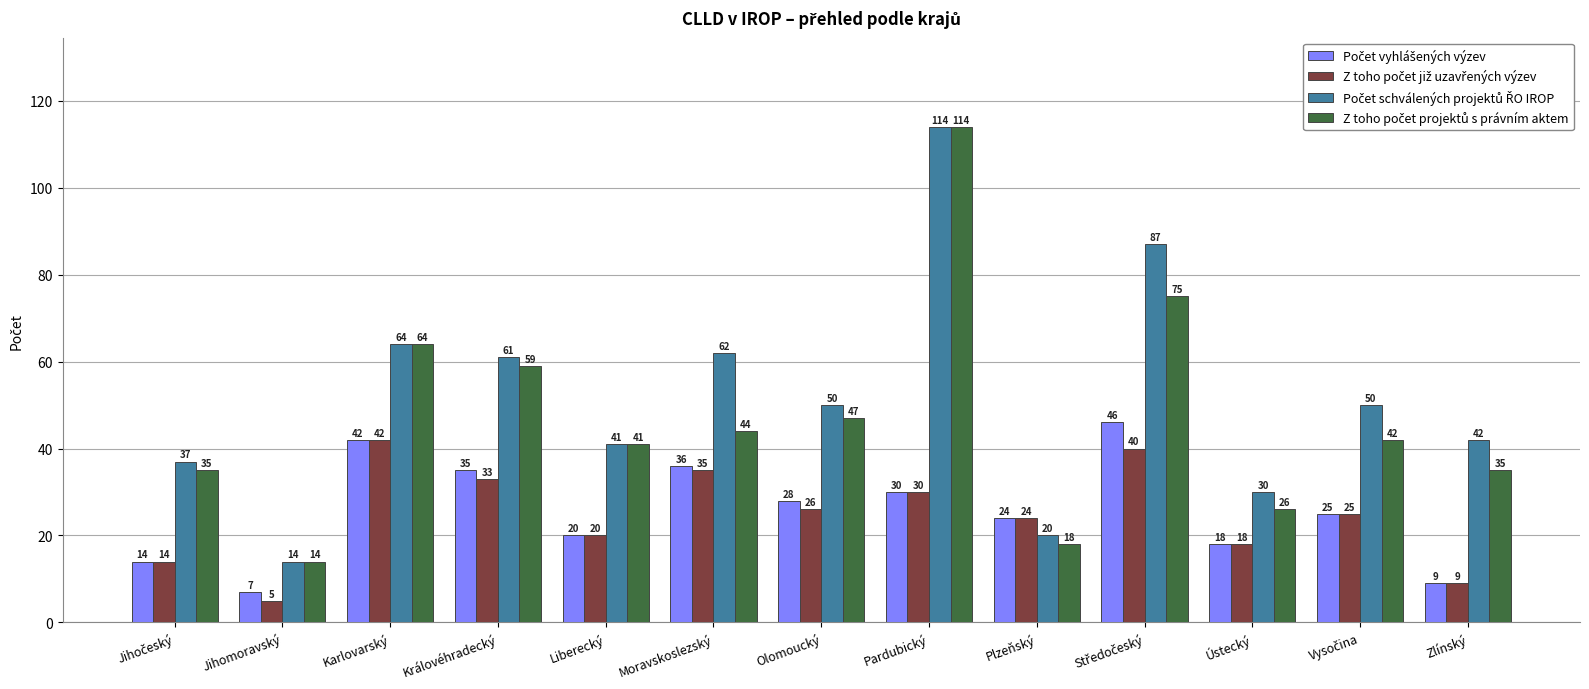

Are the bars grouped side by side (vs. stacked)?

Yes